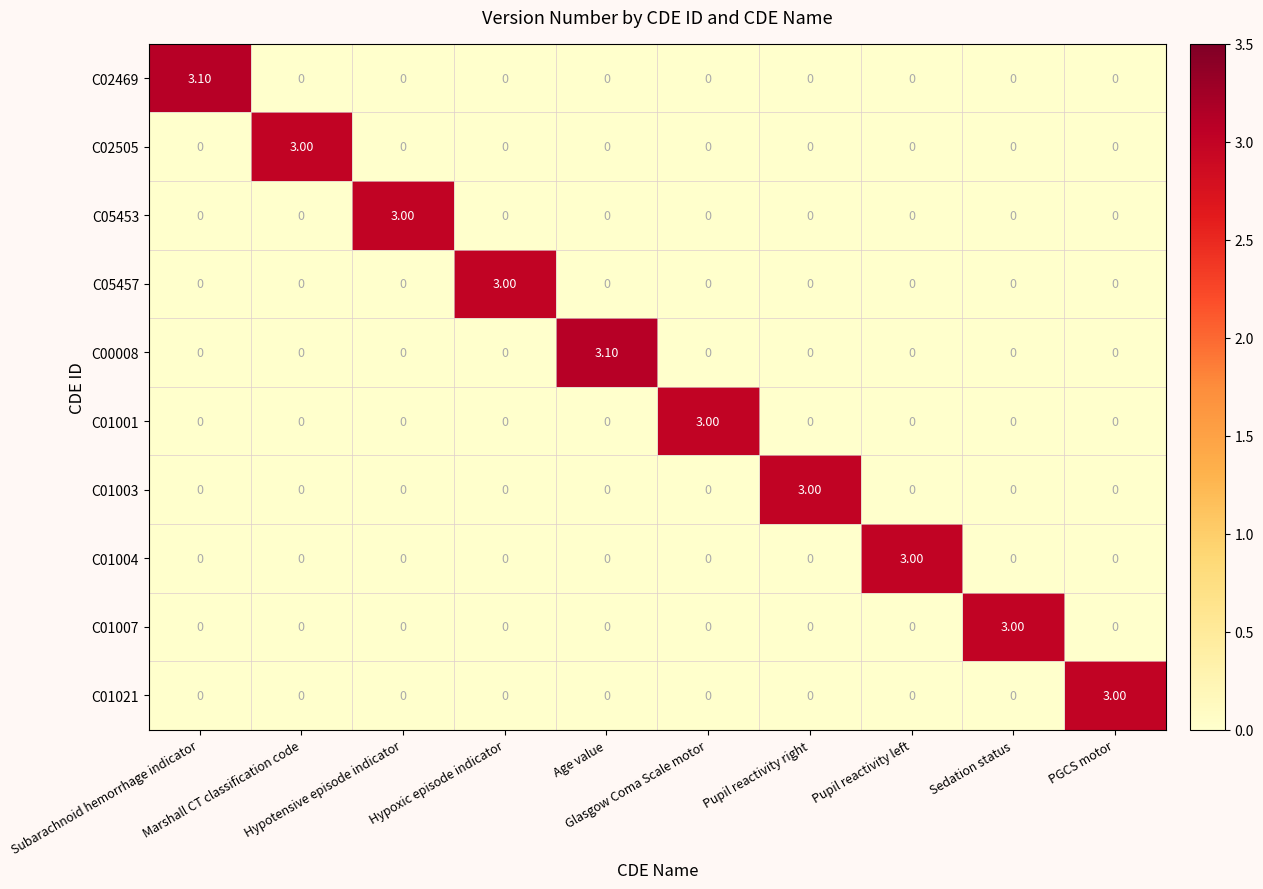

What is the difference between the maximum and minimum values in the C01021 series?

3.0